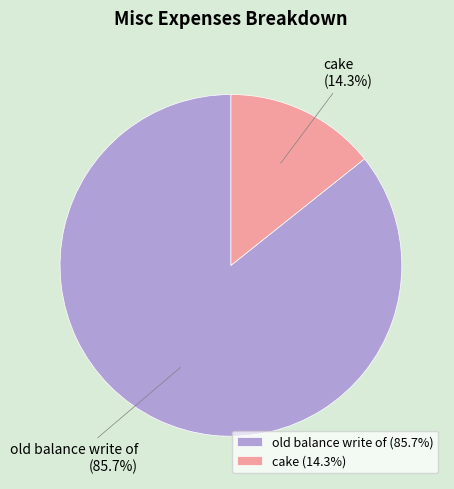

Is it true that old balance write of is 95% of the pie?

False